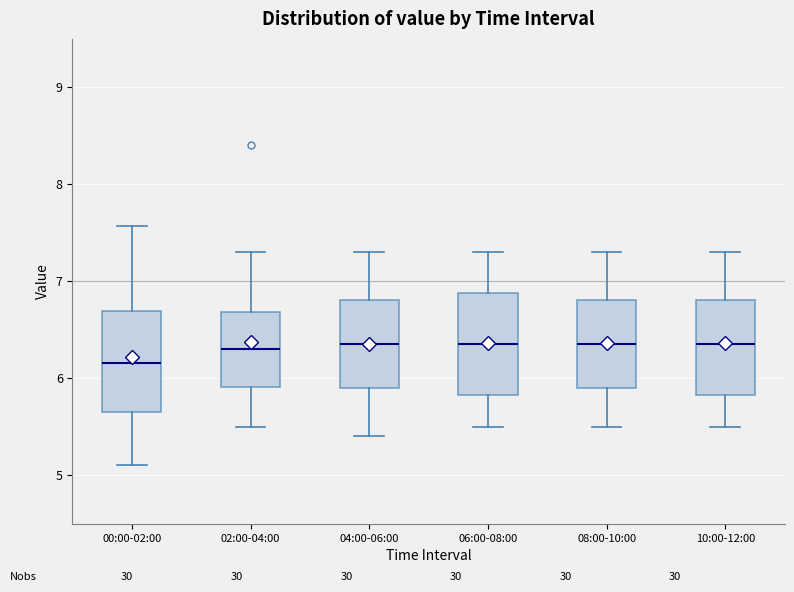

Where does the upper whisker of the box for 02:00-04:00 end on the y-axis? The values are not printed on the chart, so give them approximately, as read against the axis.

7.3